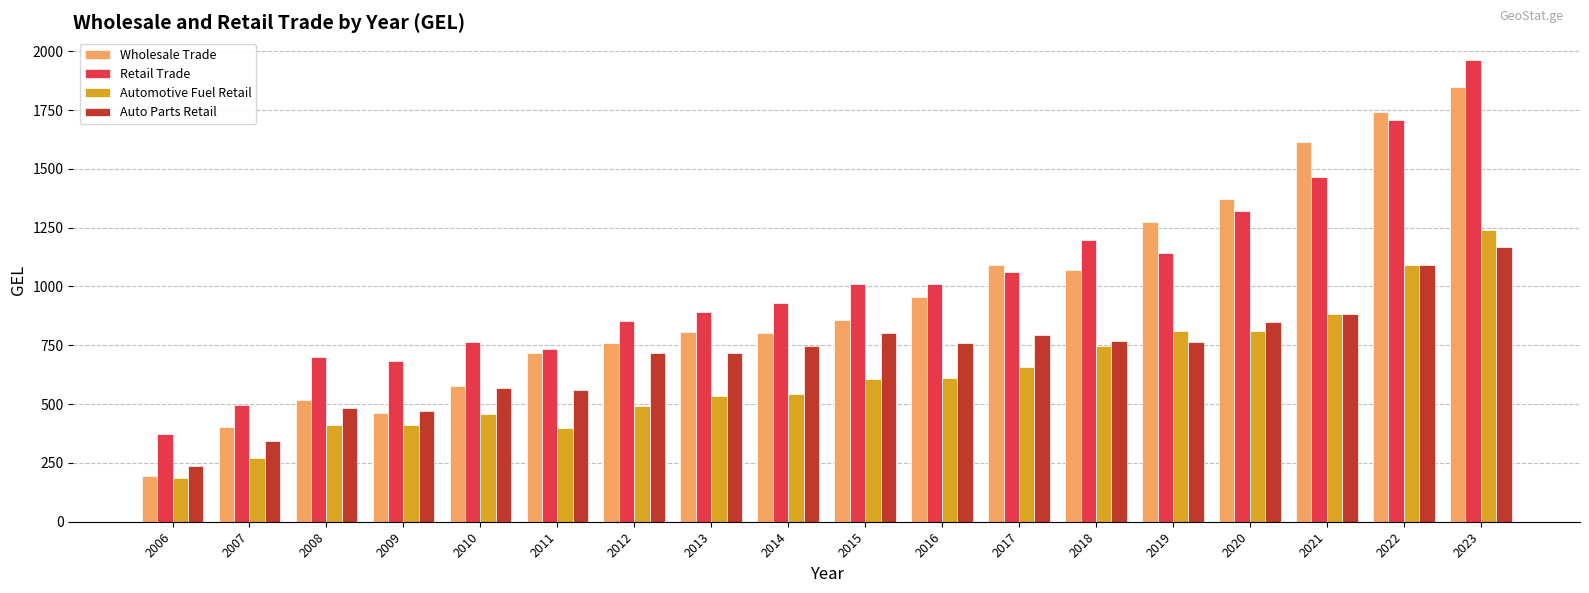

Count the number of data series in this chart.

4